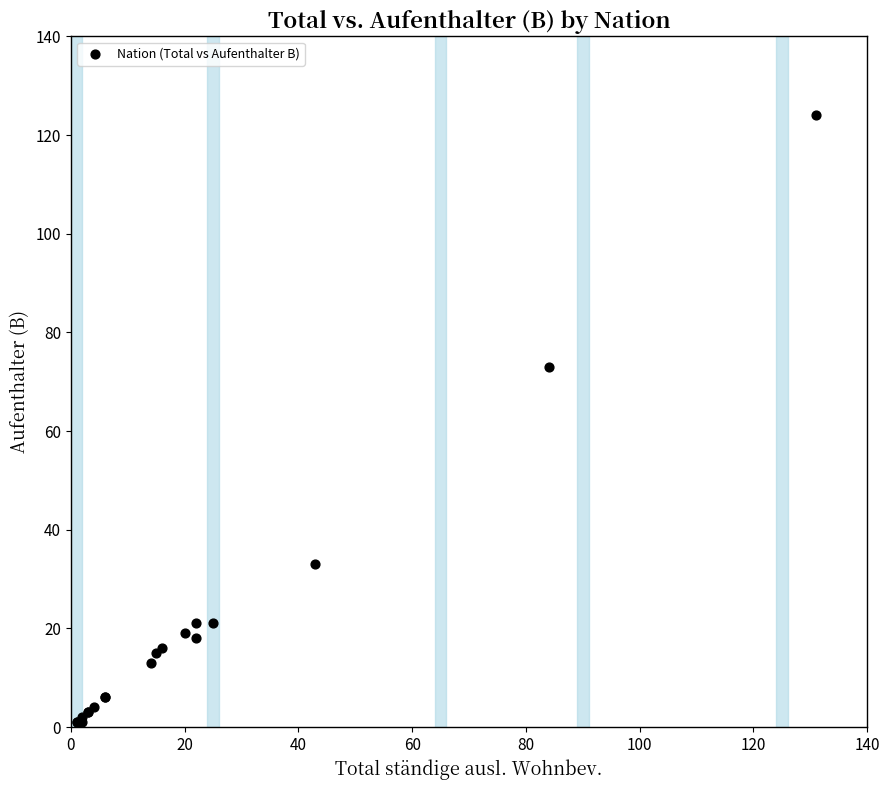

What Y value in the scatter plot is closest to 62?

73